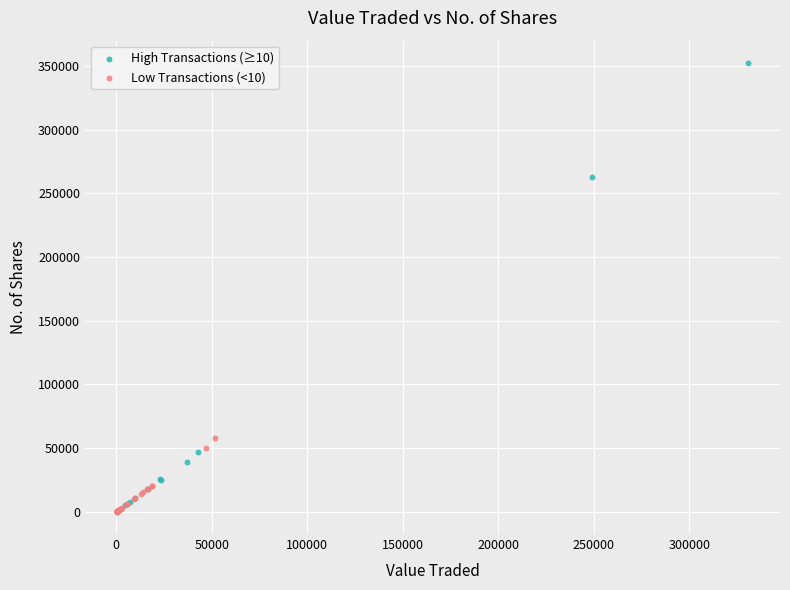

Which series has the widest spread of Y values?

High Transactions (≥10)